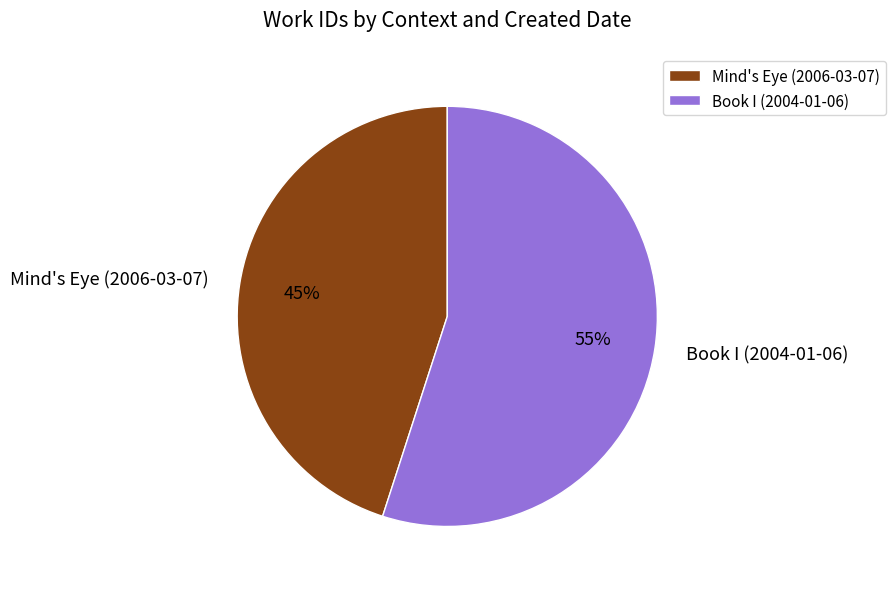

What is the ratio of the value at Mind's Eye (2006-03-07) to the value at Book I (2004-01-06)?

0.8